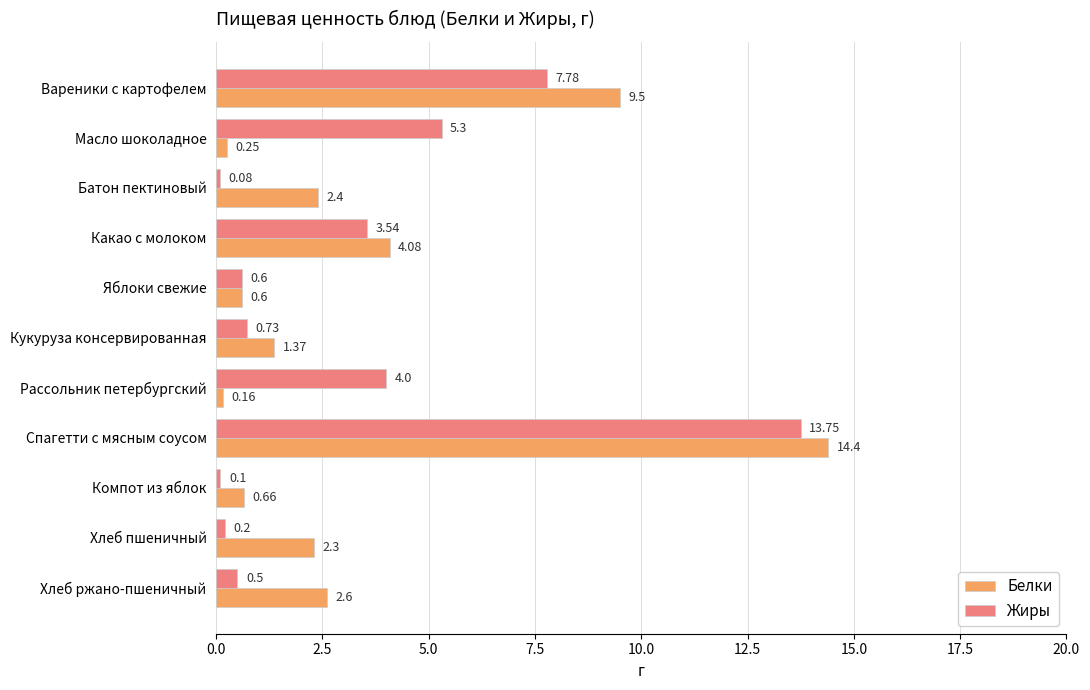

Which series has the largest range (max minus min)?

Белки